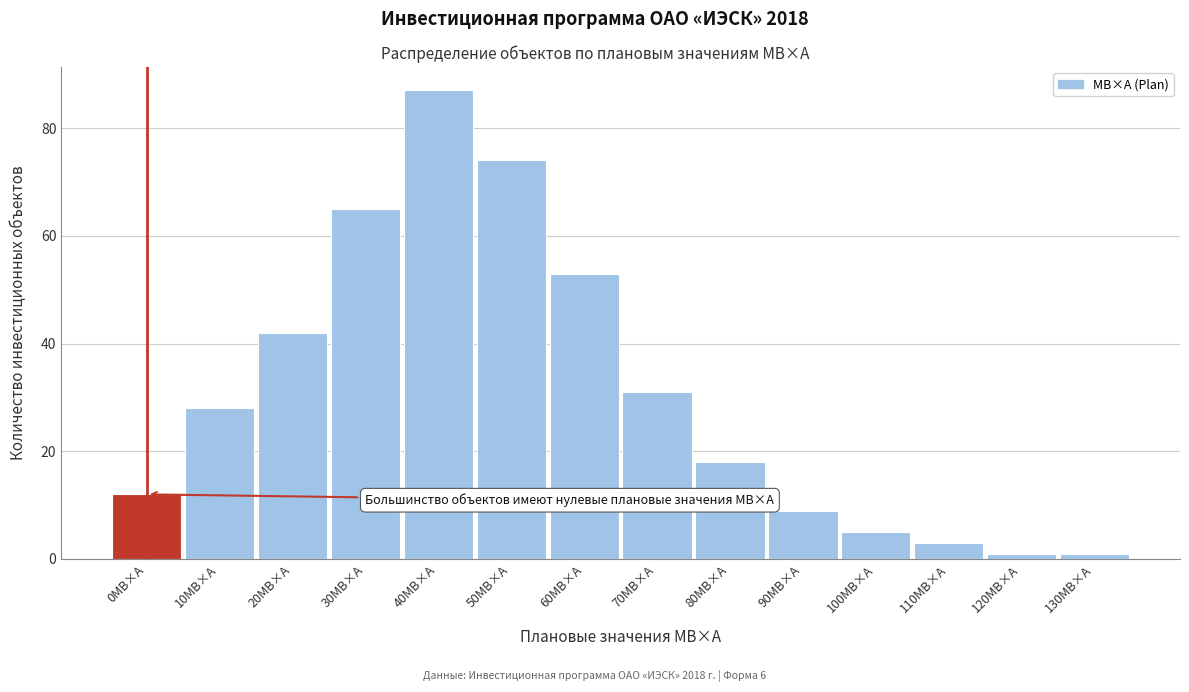

Reading left to right, list all the values displayed in this chart.

0МВ×А=12	10МВ×А=28	20МВ×А=42	30МВ×А=65	40МВ×А=87	50МВ×А=74	60МВ×А=53	70МВ×А=31	80МВ×А=18	90МВ×А=9	100МВ×А=5	110МВ×А=3	120МВ×А=1	130МВ×А=1